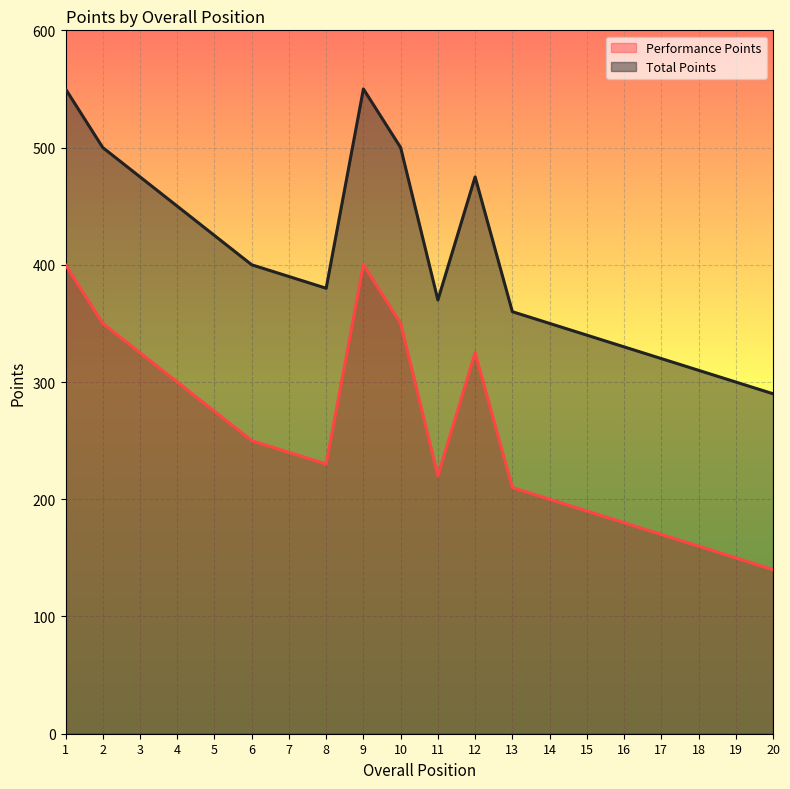

Is it true that Total Points equals 124 at 1?

False